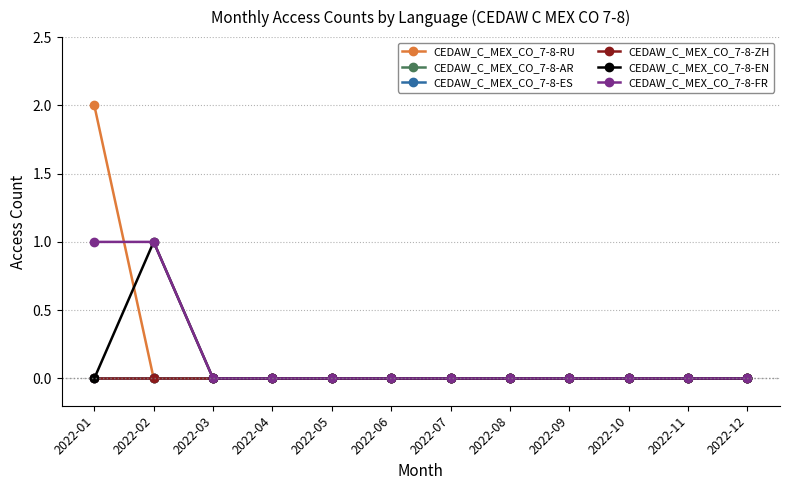

Which series has the largest range (max minus min)?

CEDAW_C_MEX_CO_7-8-RU